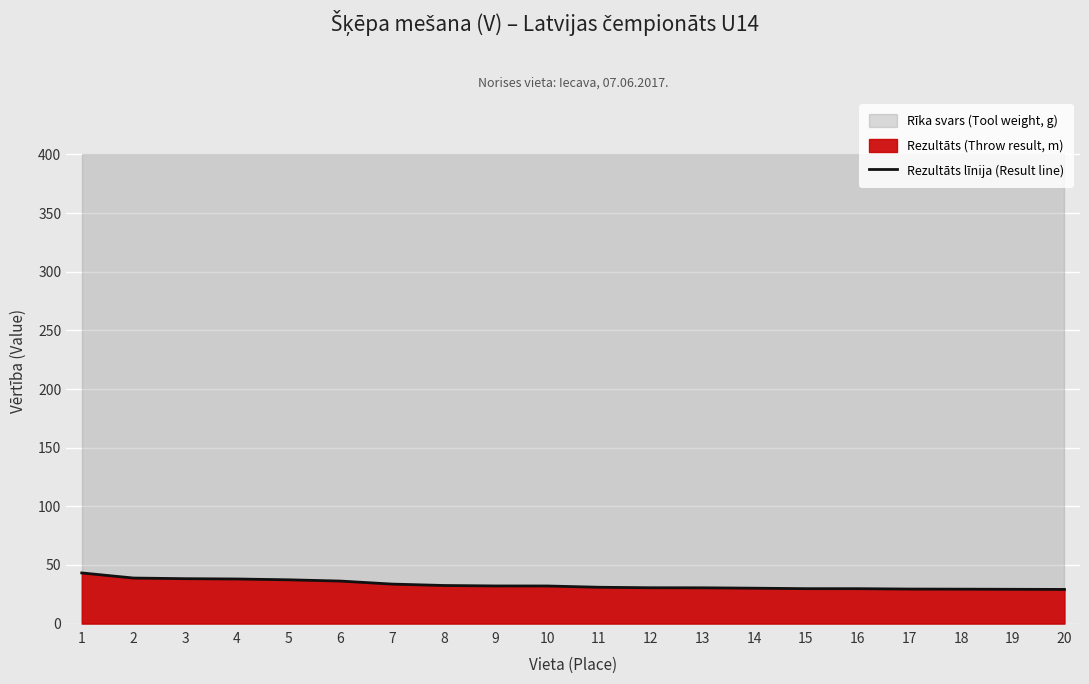

True or false: Rezultāts līnija (Result line) has a value of 29.1 at 20.

True